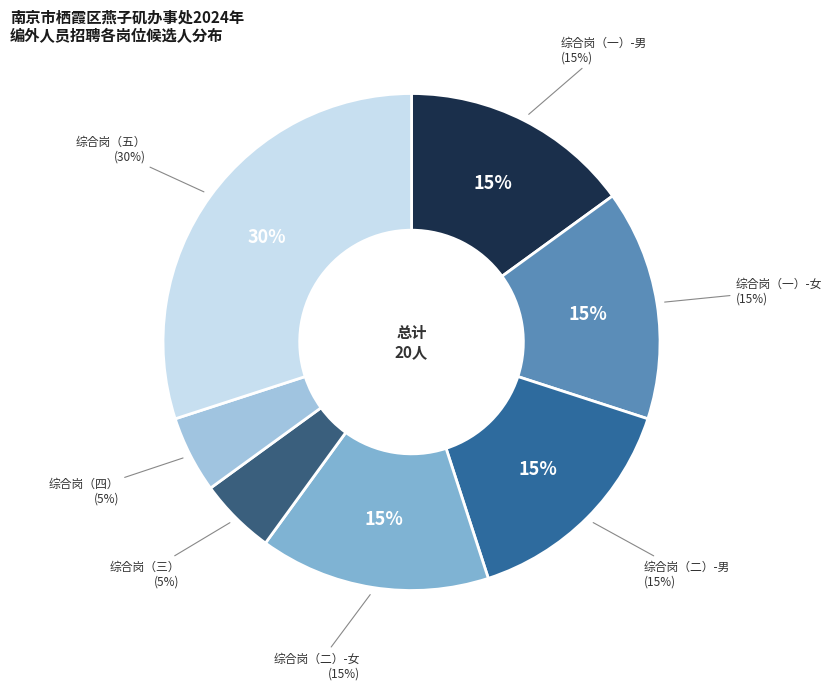

Rank the categories by value from highest to lowest.

综合岗人员（五）, 综合岗人员（一）-男, 综合岗人员（一）-女, 综合岗人员（二）-男, 综合岗人员（二）-女, 综合岗人员（三）, 综合岗人员（四）